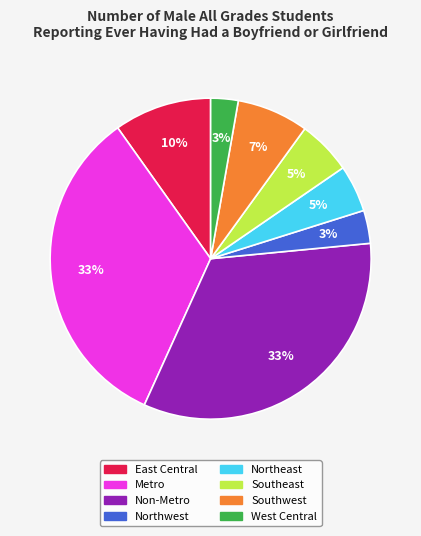

How many segments does this pie chart have?

8